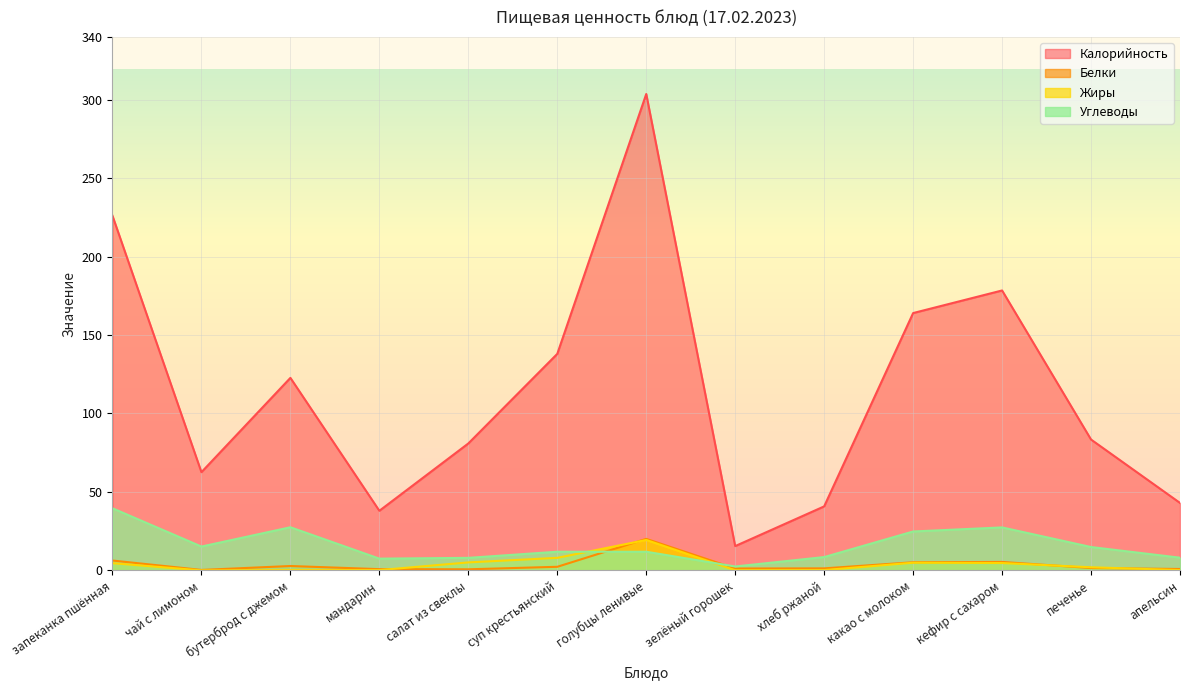

What is the highest value of the Калорийность series?

303.6